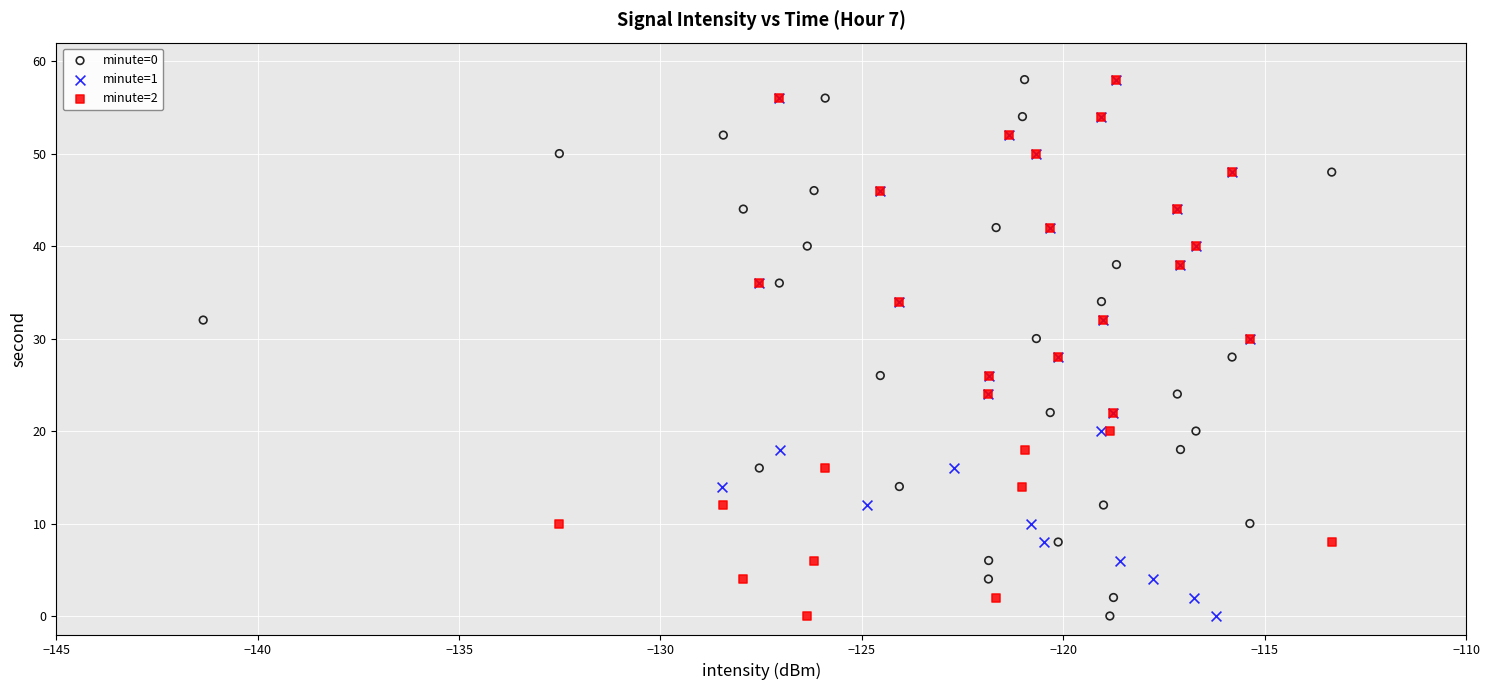

What are all the series names shown in the legend?

minute=0, minute=1, minute=2